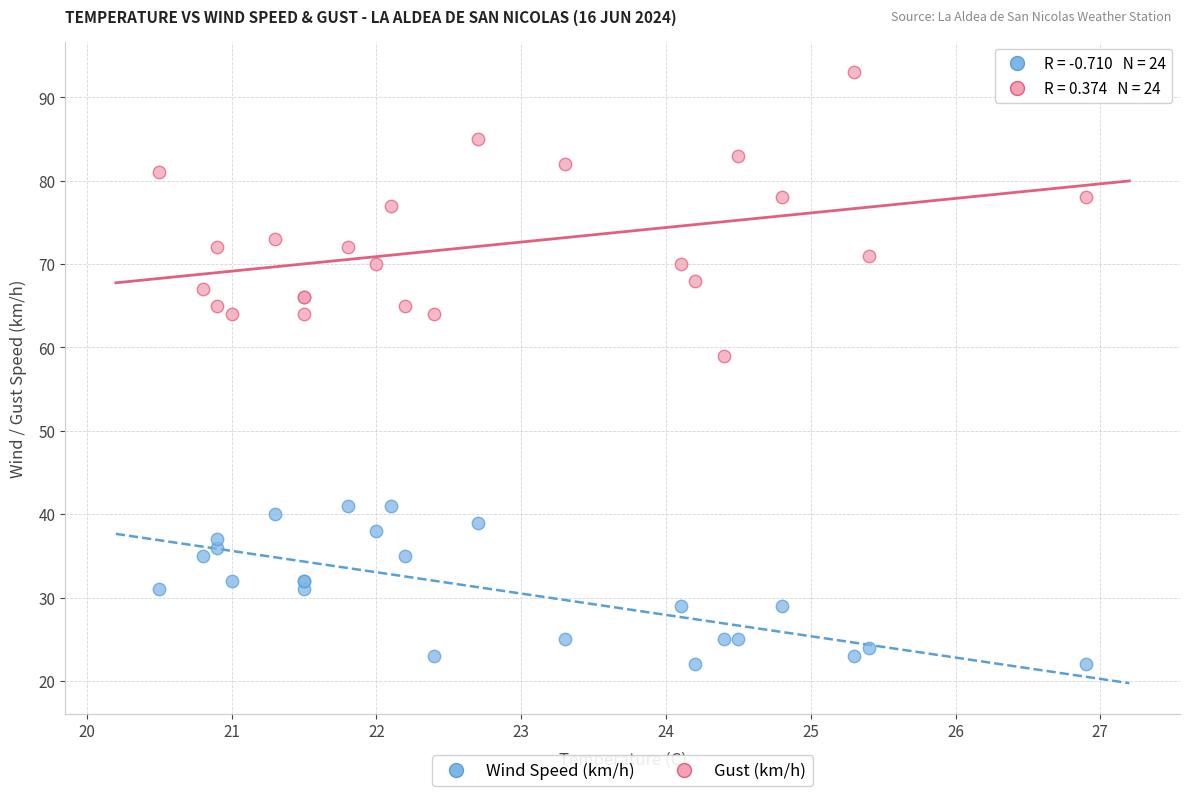

What are all the series names shown in the legend?

Wind Speed (km/h), Gust (km/h)